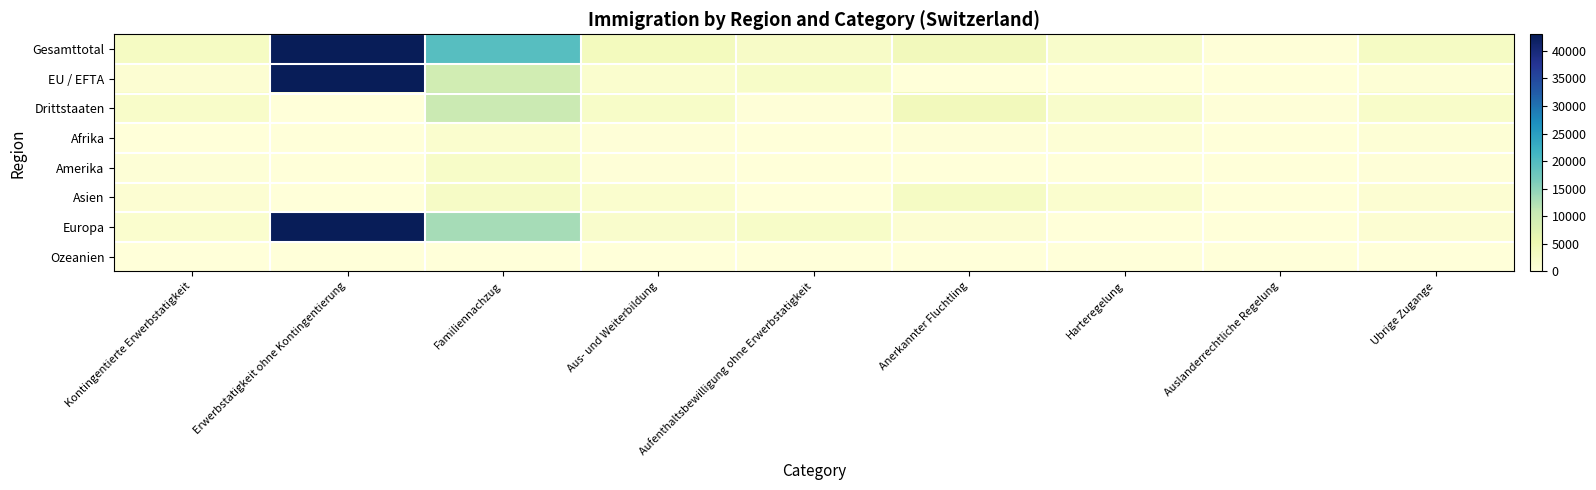

How many data points does each series have?

9